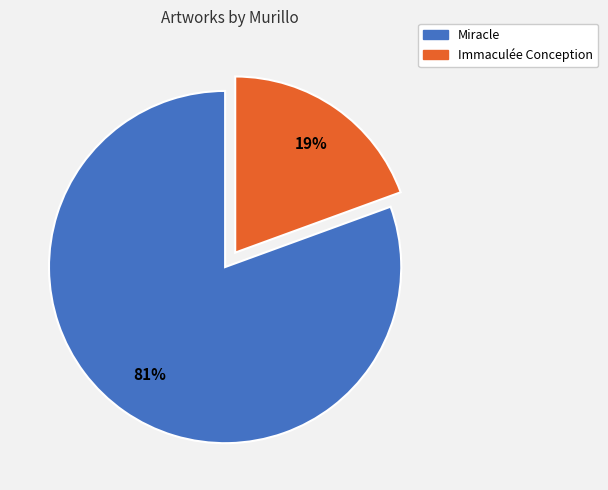

Is it true that Miracle is 81% of the pie?

True